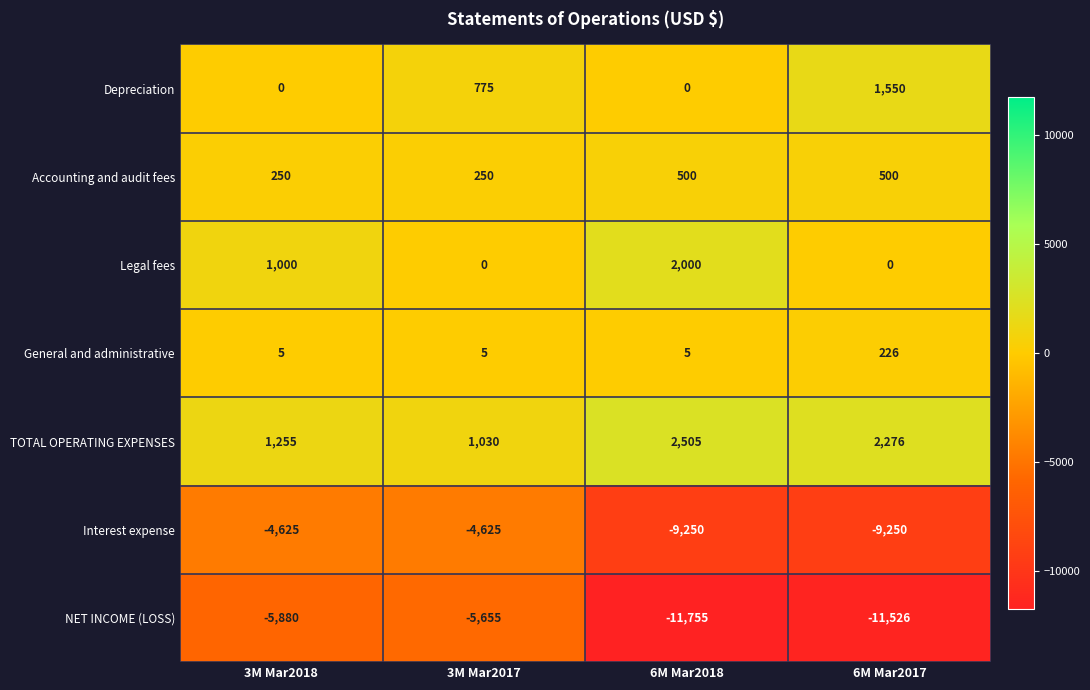

How many data points does each series have?

4